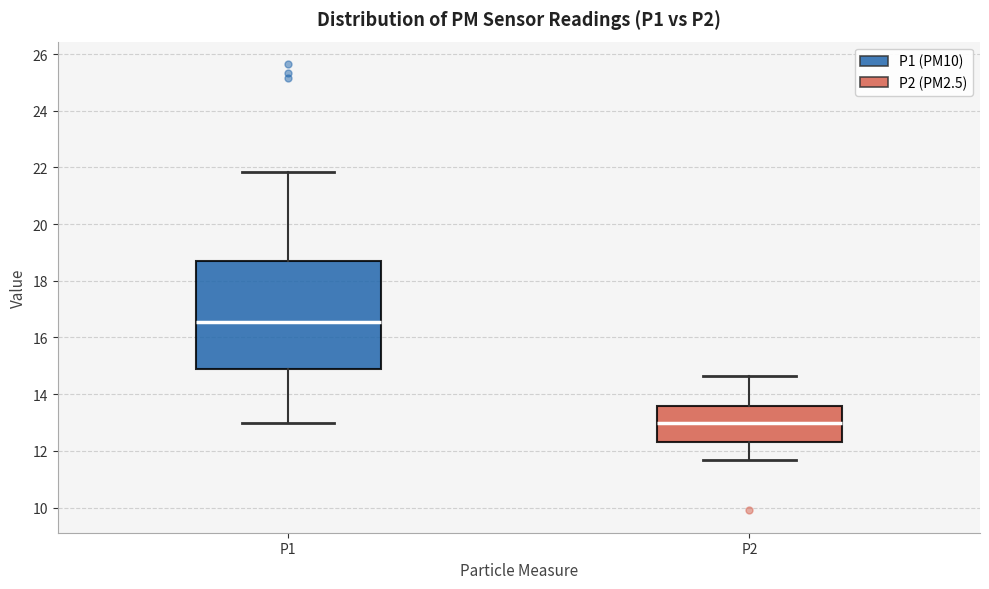

Reading left to right, transcribe this box plot: for each box, give where its median line is, the range the box spans, and where its two whiskers end, as read against the y-axis. The values are not printed on the chart, so give them approximately, as read against the axis.

P1: median 16.6, box 14.8 to 18.8, whiskers 13.0 to 21.8
P2: median 13.0, box 12.4 to 13.6, whiskers 11.6 to 14.6